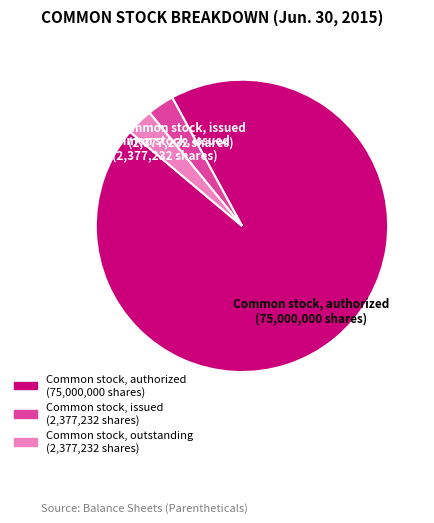

True or false: Common stock, issued accounts for 3% of the total.

True